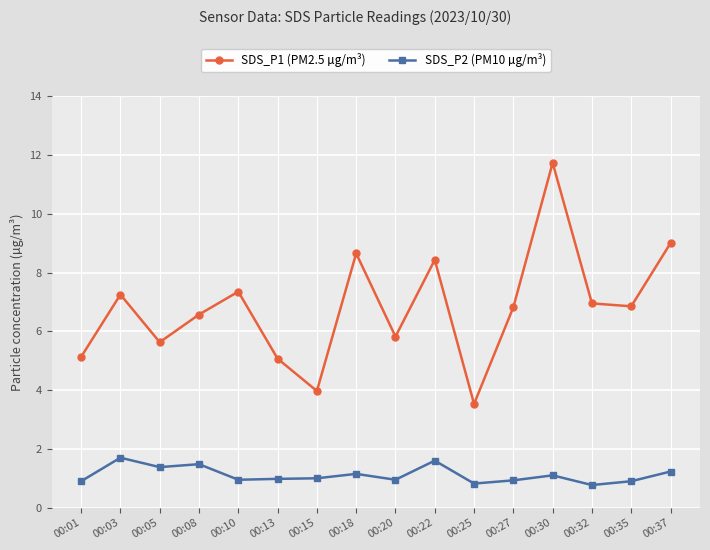

Is this an area chart (filled region under the line)?

No